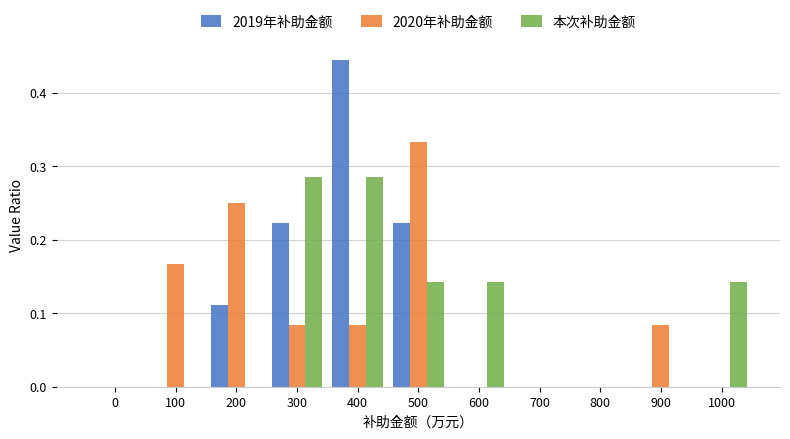

What is the total value across all series at 300?

0.6